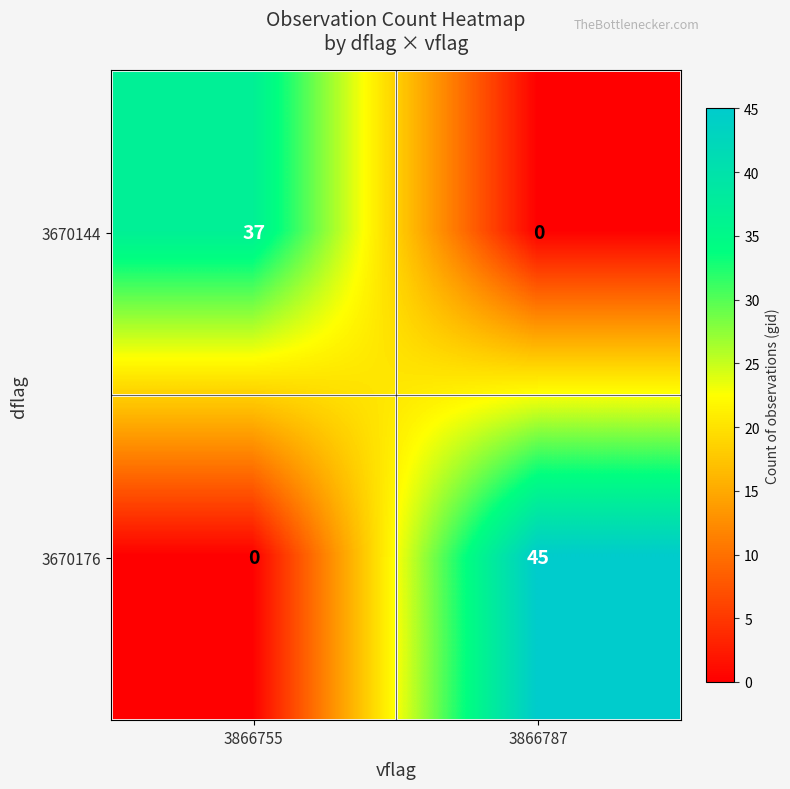

The value of 3670176 at 3866755 is 0. True or false?

True